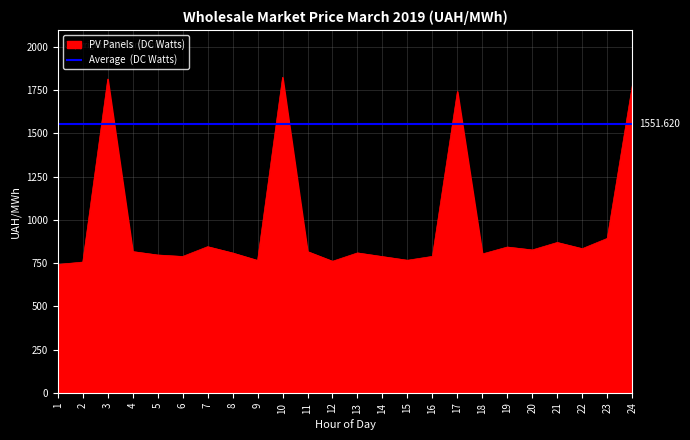

What is the total value across all series at 18?

2354.2